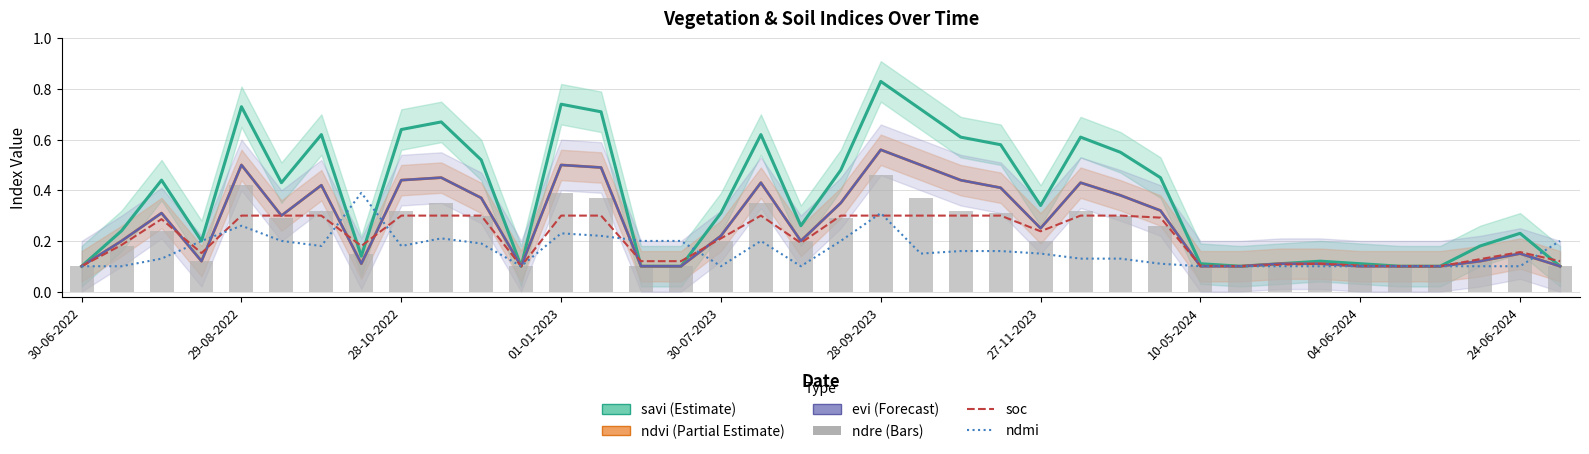

Rank the series by their maximum value, from lowest to highest.

soc, ndmi, ndre, ndvi, evi, savi